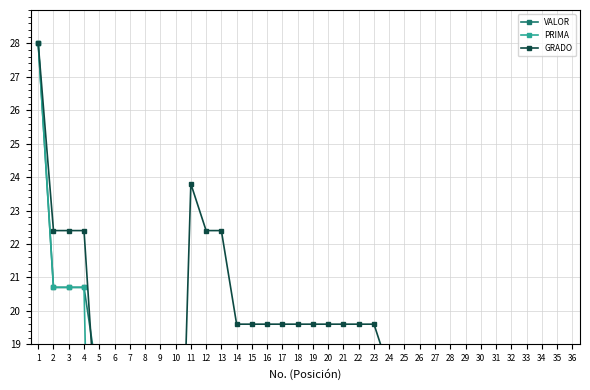

What is the greatest value displayed?

28.0